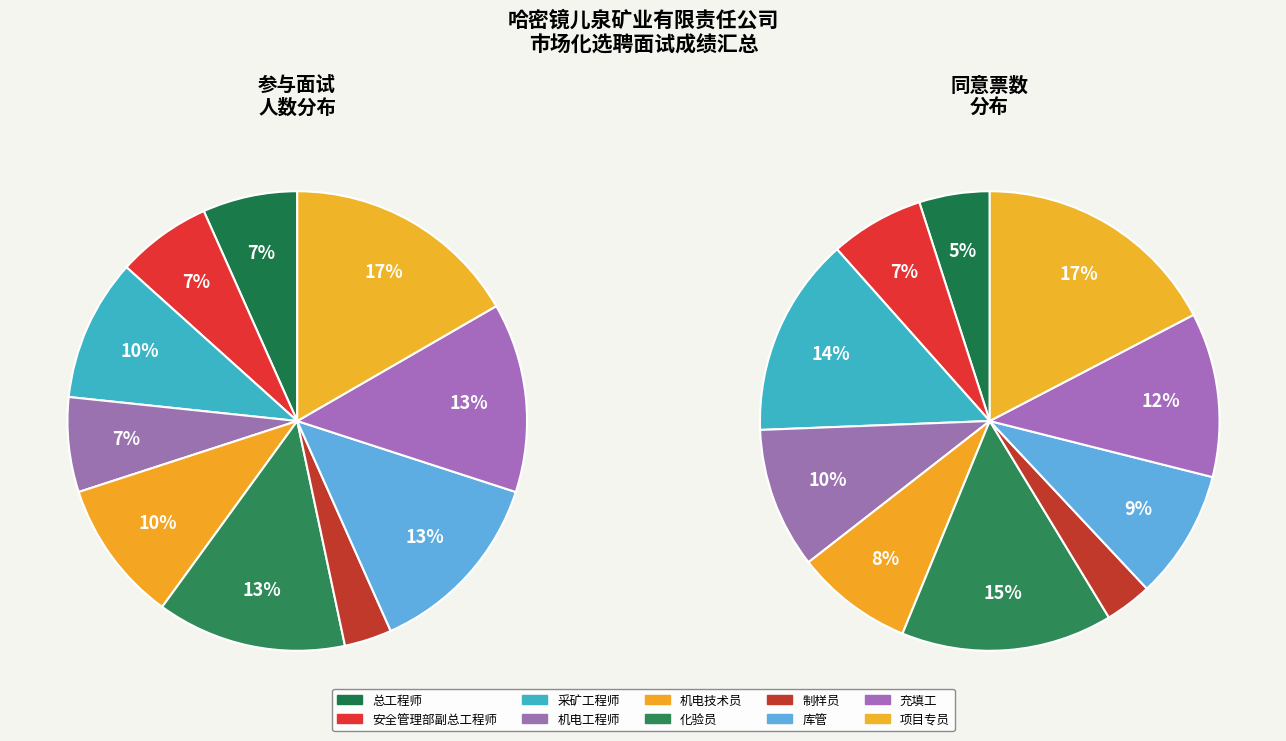

Does 制样员 account for over 50% of the chart?

No